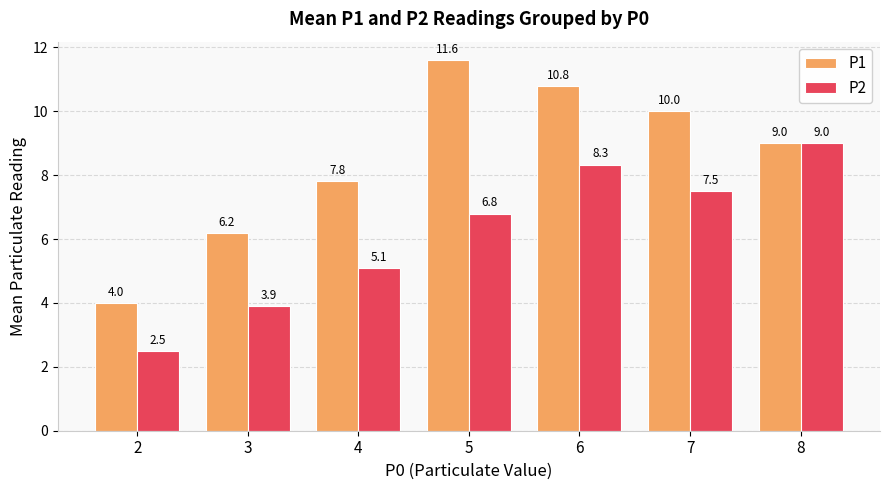

What is the difference between the P2 values at 5 and 4?

1.7